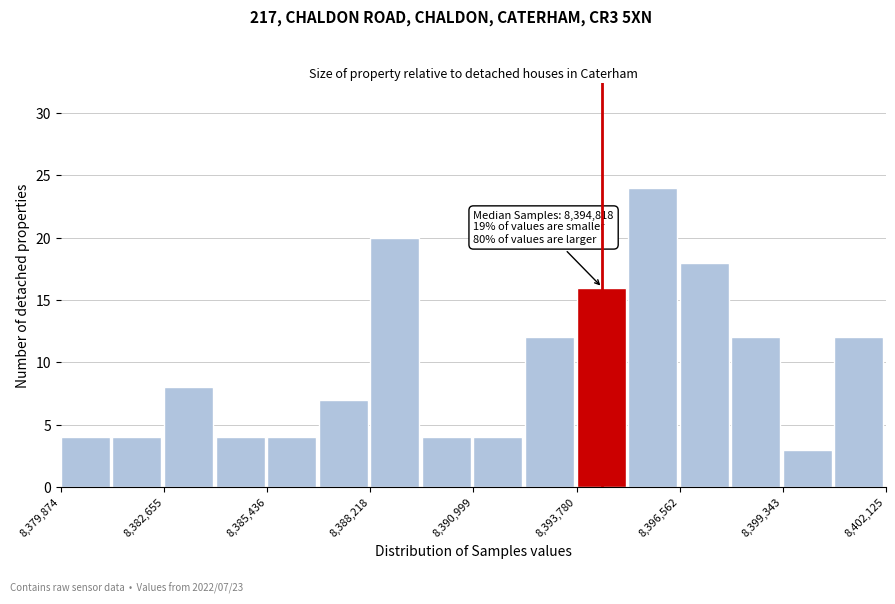

Around what value on the x-axis is the tallest bar? Give the approximate position of its centre, as read against the axis.

8396000